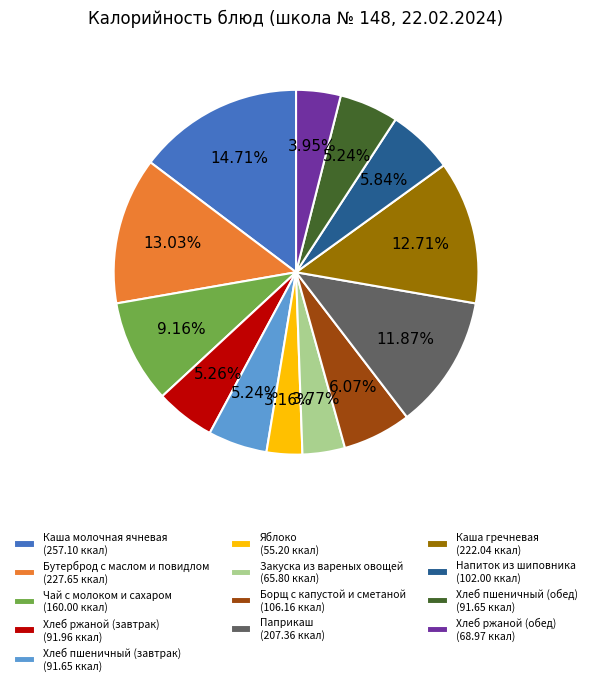

True or false: Хлеб ржаной (обед) accounts for 14% of the total.

False